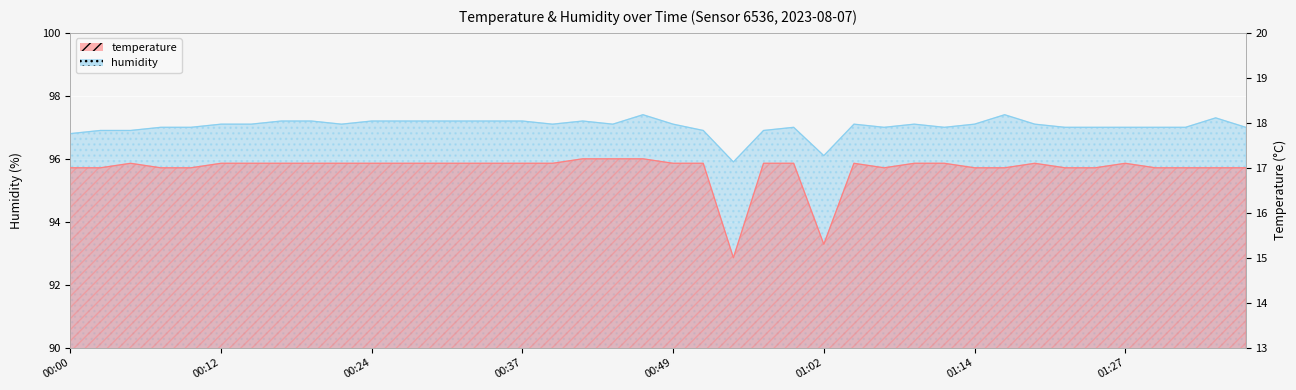

Rank the series by their average value, from lowest to highest.

temperature, humidity